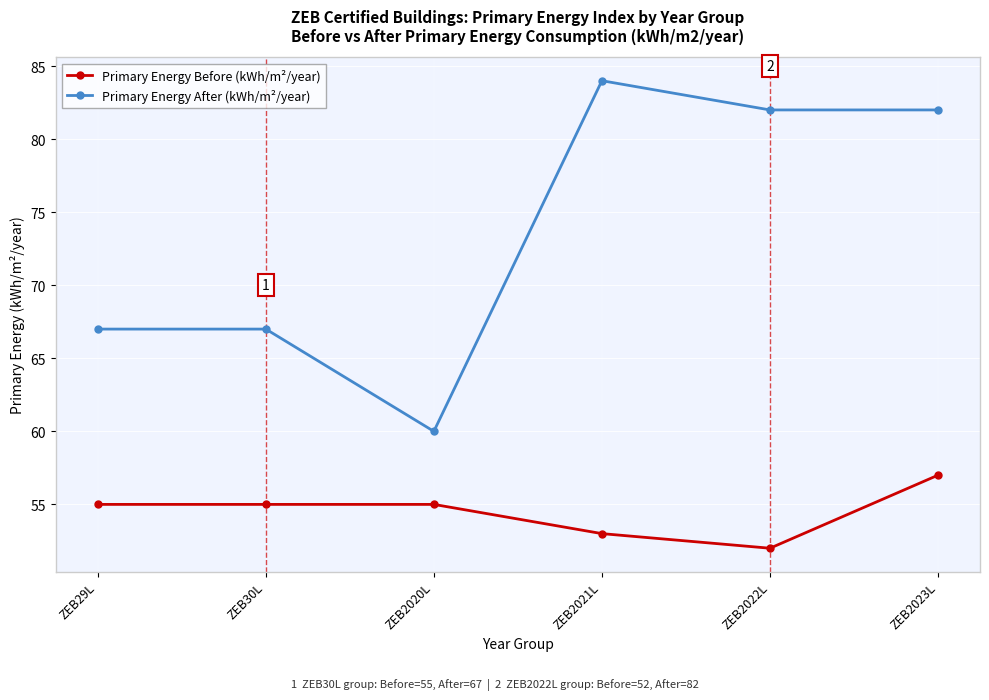

Rank the series at ZEB2023L from lowest to highest value.

Primary Energy Before (kWh/m²/year), Primary Energy After (kWh/m²/year)